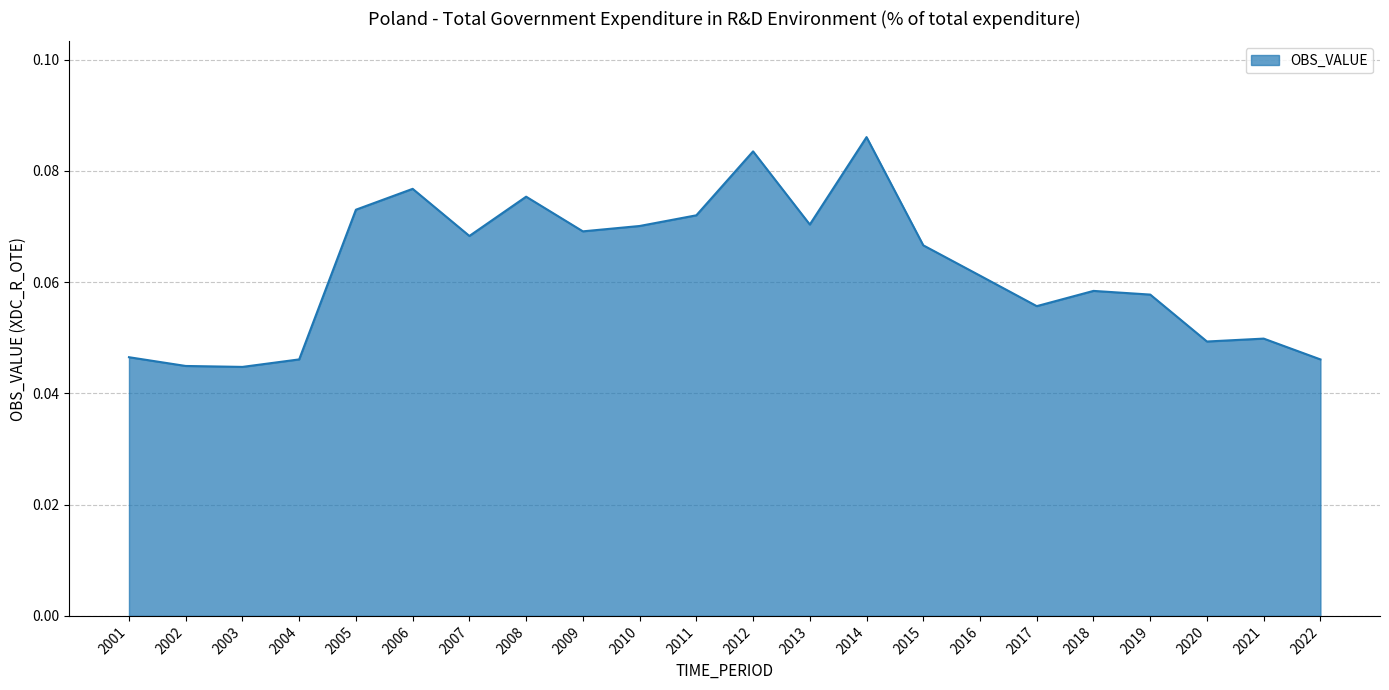

Which has a higher value, 2007 or 2016?

2007